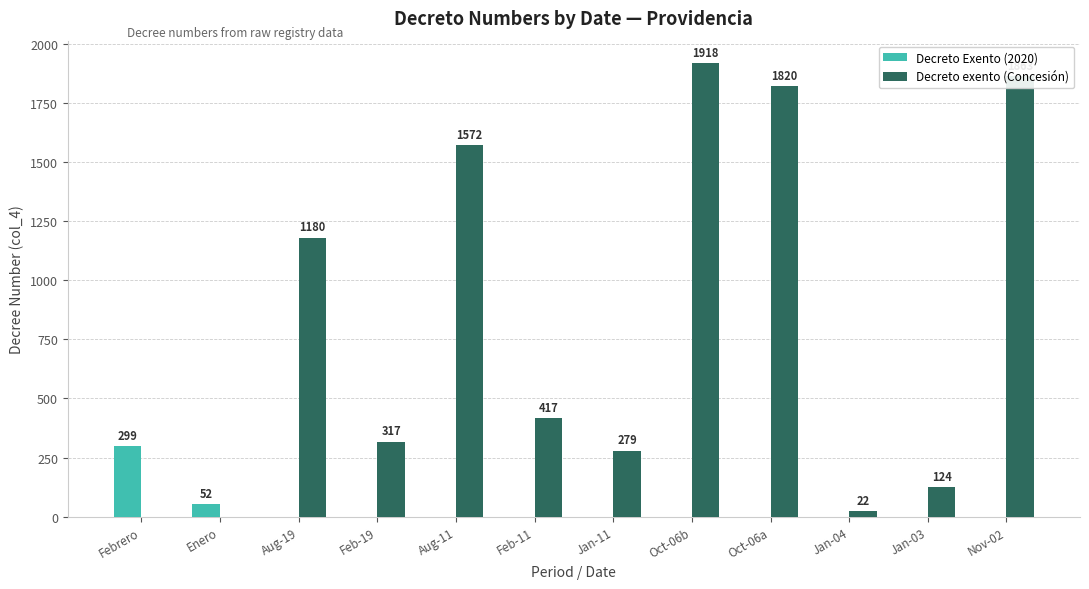

What is the sum of all Decreto exento (Concesión) values?

9512